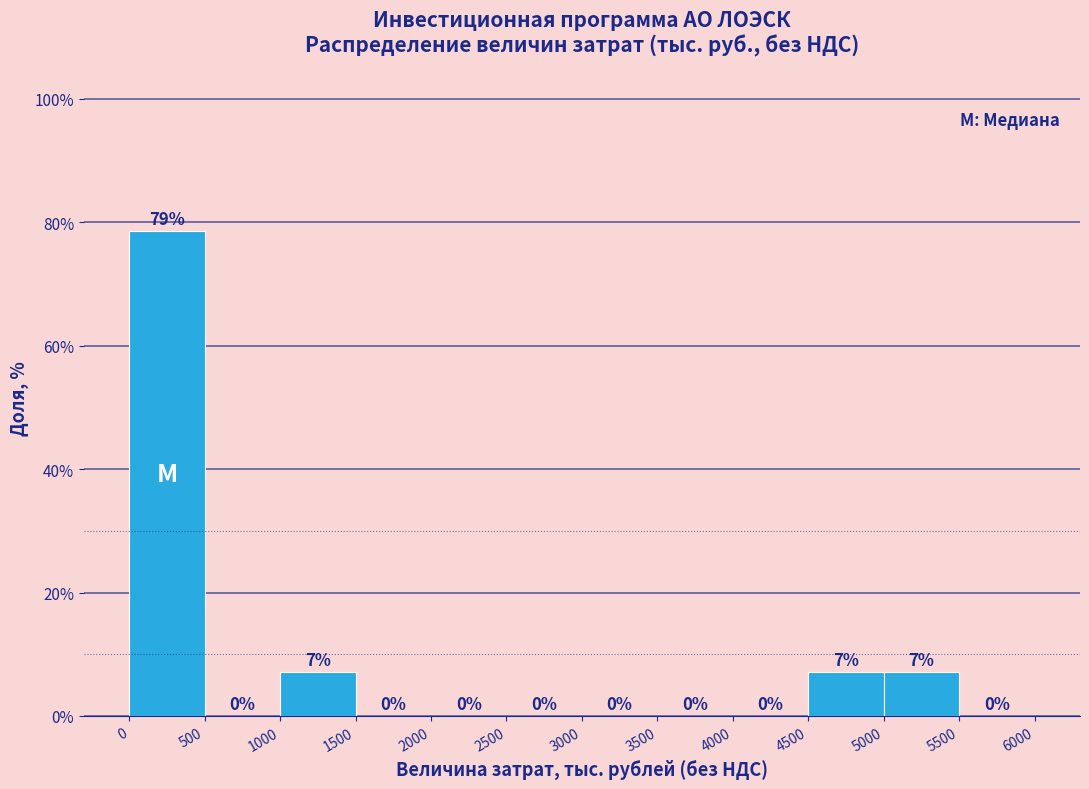

Over which range of the x-axis is the bar tallest?

0 to 500